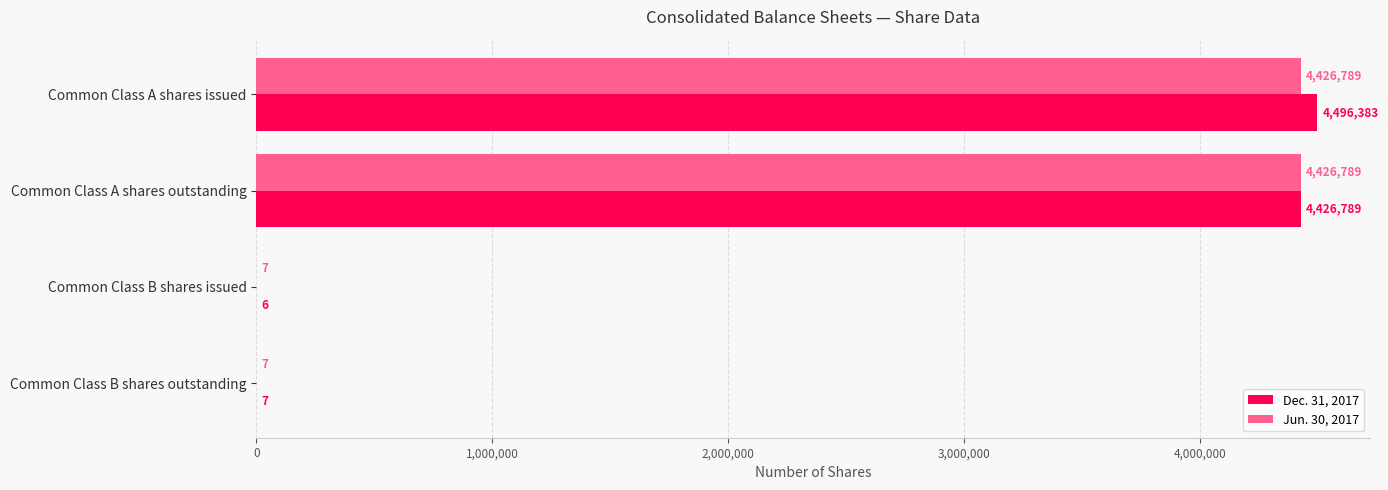

True or false: Dec. 31, 2017 has a value of 4426789 at Common Class A shares outstanding.

True